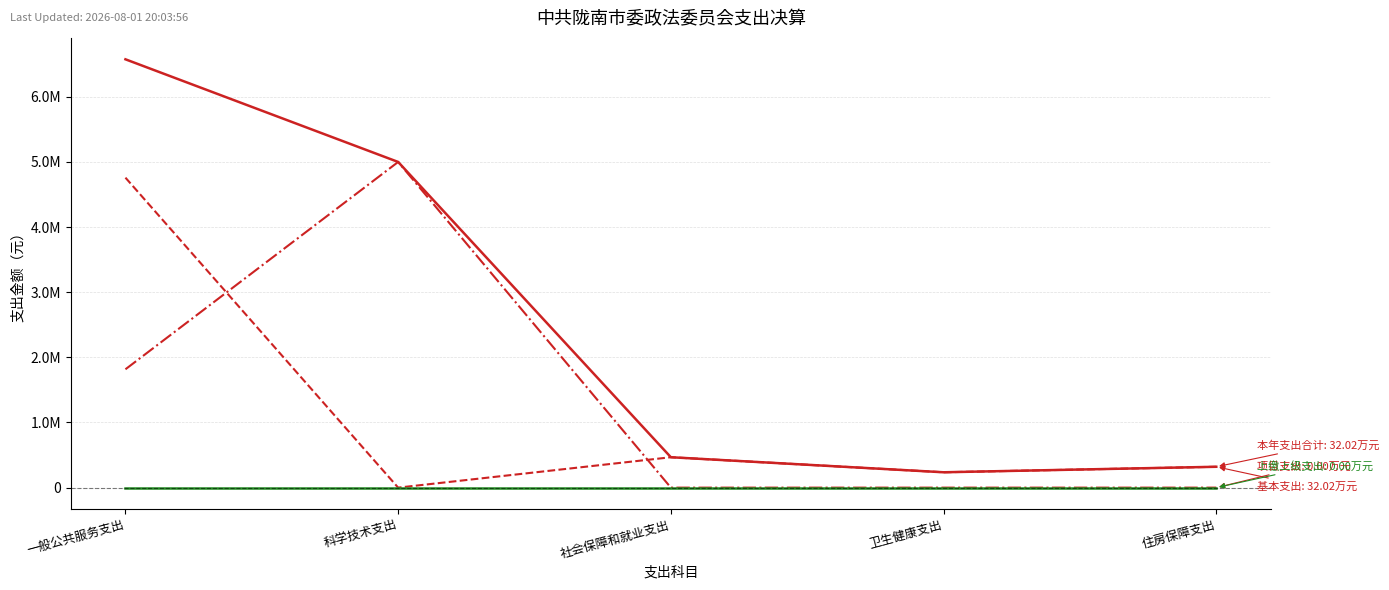

Reading left to right, what are all the values shown in this chart?

本年支出合计: 一般公共服务支出=6575932.4	科学技术支出=5000000.0	社会保障和就业支出=466681.8	卫生健康支出=235778.0	住房保障支出=320238.0
基本支出: 一般公共服务支出=4758998.1	科学技术支出=0.0	社会保障和就业支出=466681.8	卫生健康支出=235778.0	住房保障支出=320238.0
项目支出: 一般公共服务支出=1816934.3	科学技术支出=5000000.0	社会保障和就业支出=0.0	卫生健康支出=0.0	住房保障支出=0.0
上缴上级支出: 一般公共服务支出=0.0	科学技术支出=0.0	社会保障和就业支出=0.0	卫生健康支出=0.0	住房保障支出=0.0